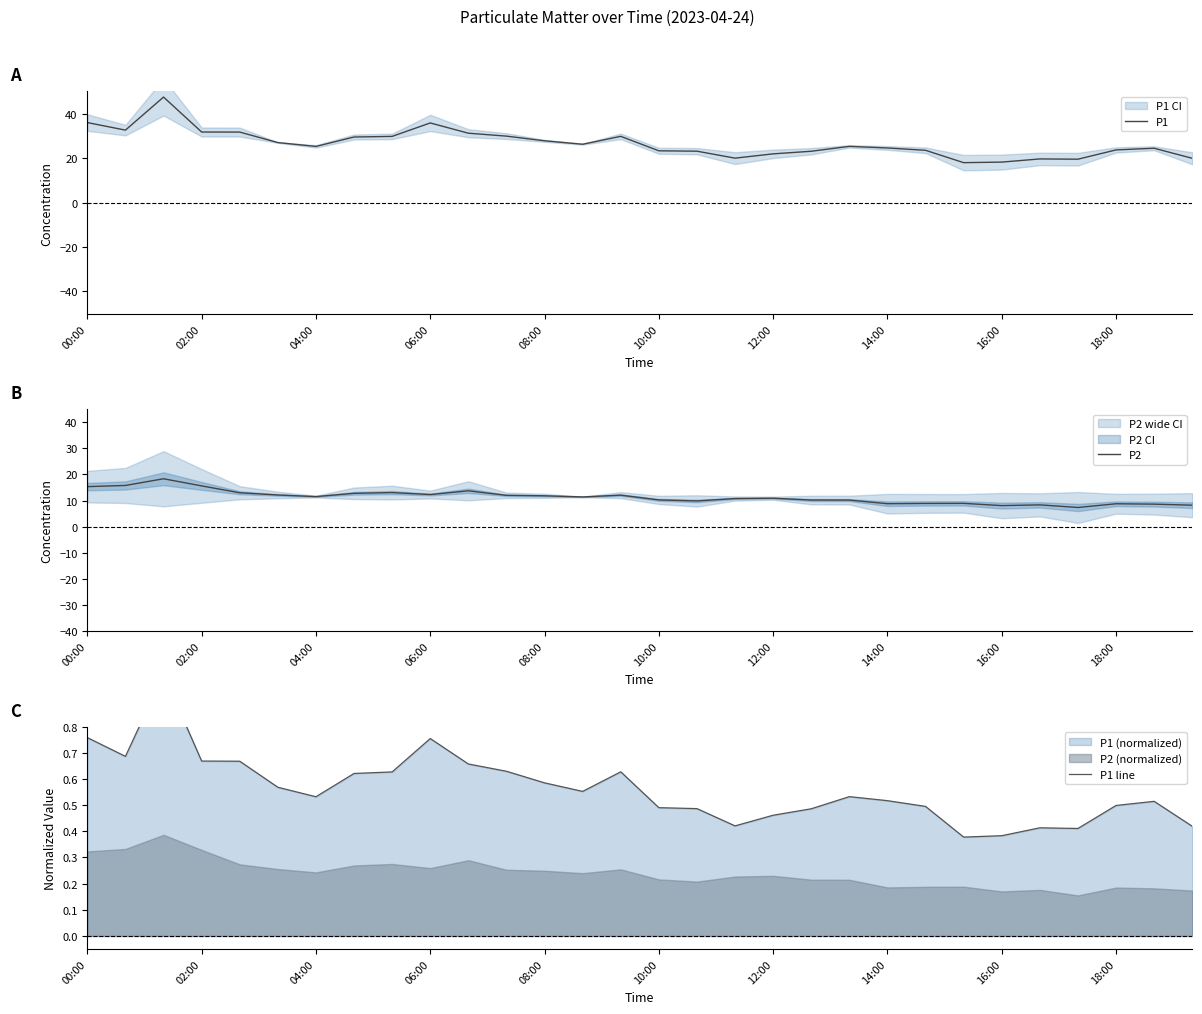

What is the sum of all P1 line values?

16.8